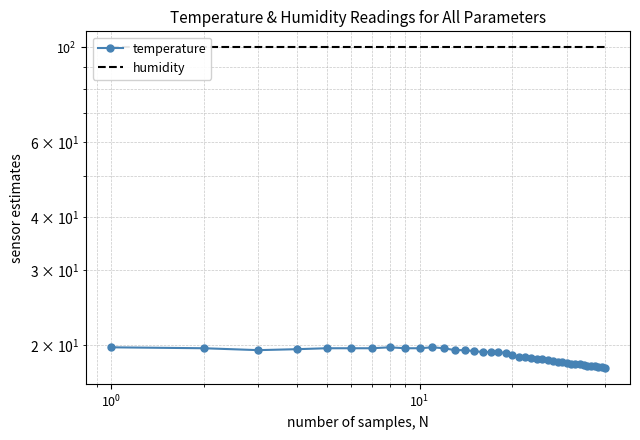

How many series are shown in this chart?

2